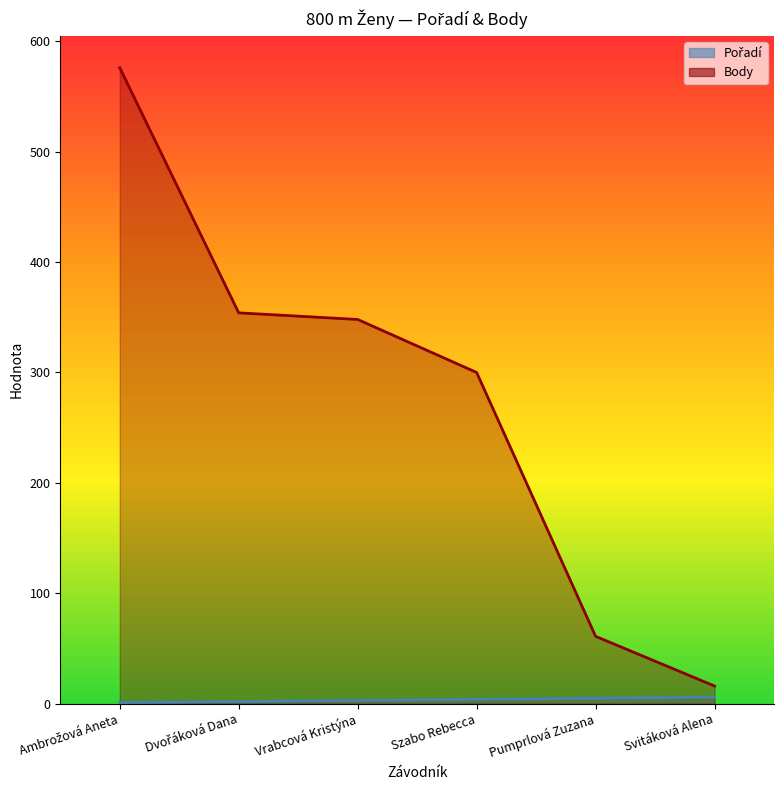

Rank the series at Pumprlová Zuzana from highest to lowest value.

Body, Pořadí